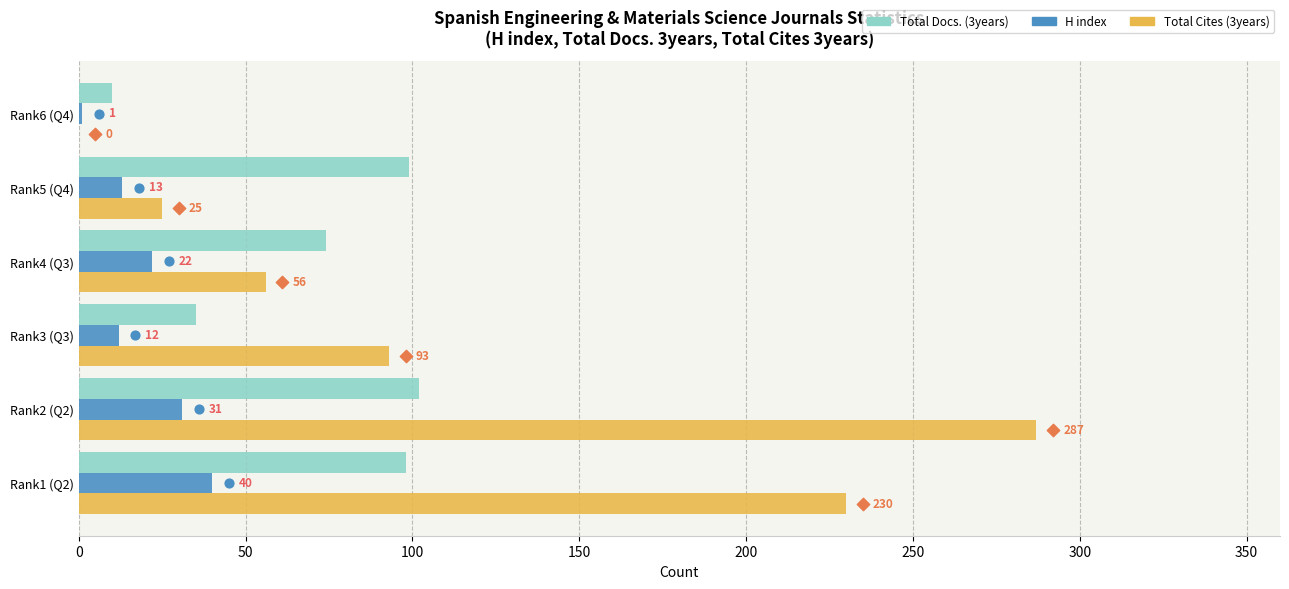

Is the value of Total Docs. (3years) at Rank2 (Q2) greater than the value of Total Cites (3years) at Rank5 (Q4)?

Yes